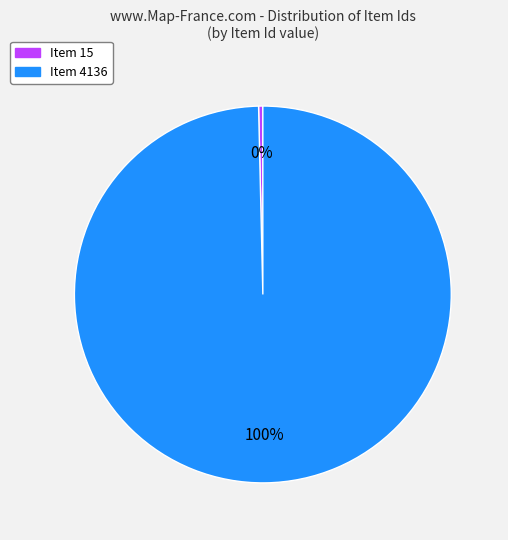

The Item 4136 slice represents 100% of the pie. True or false?

True